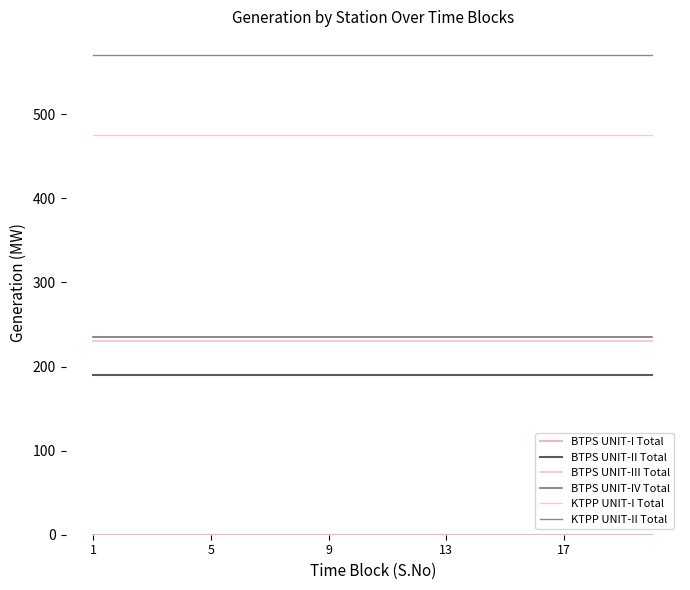

Rank the series by their maximum value, from lowest to highest.

BTPS UNIT-I Total, BTPS UNIT-II Total, BTPS UNIT-III Total, BTPS UNIT-IV Total, KTPP UNIT-I Total, KTPP UNIT-II Total